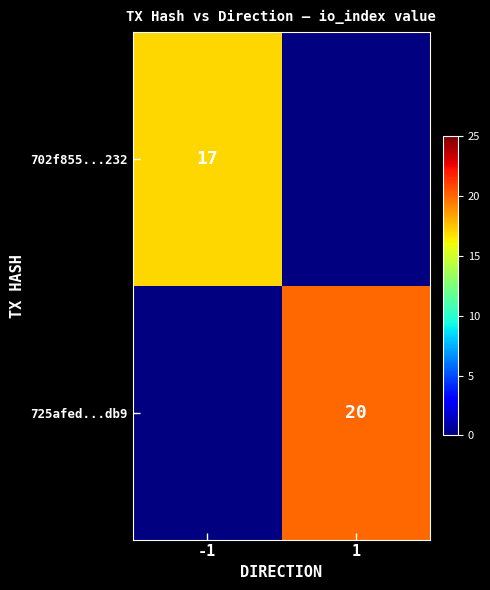

At which category does the chart reach its minimum across all series?

-1